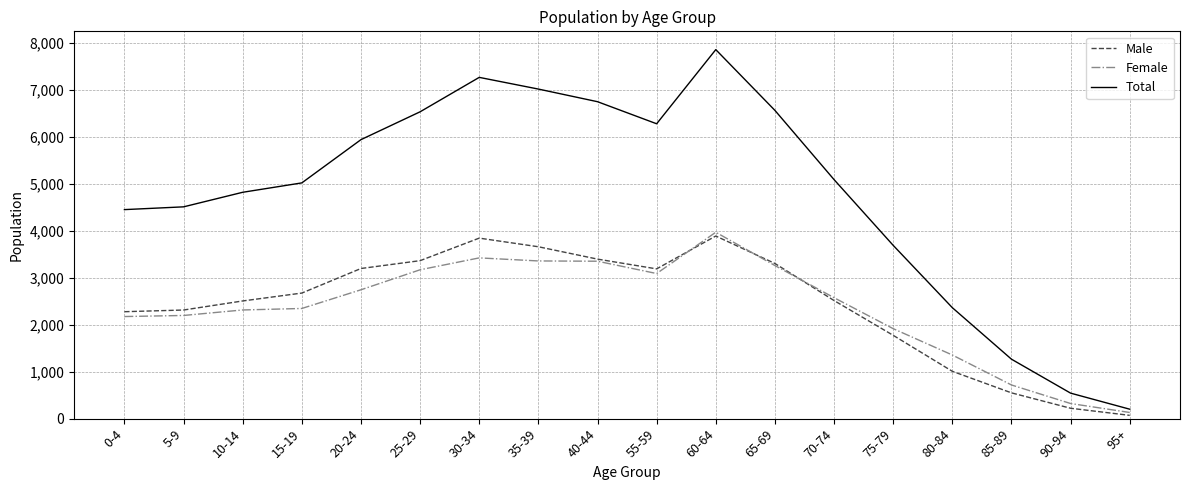

The value of Female at 90-94 is 322. True or false?

True